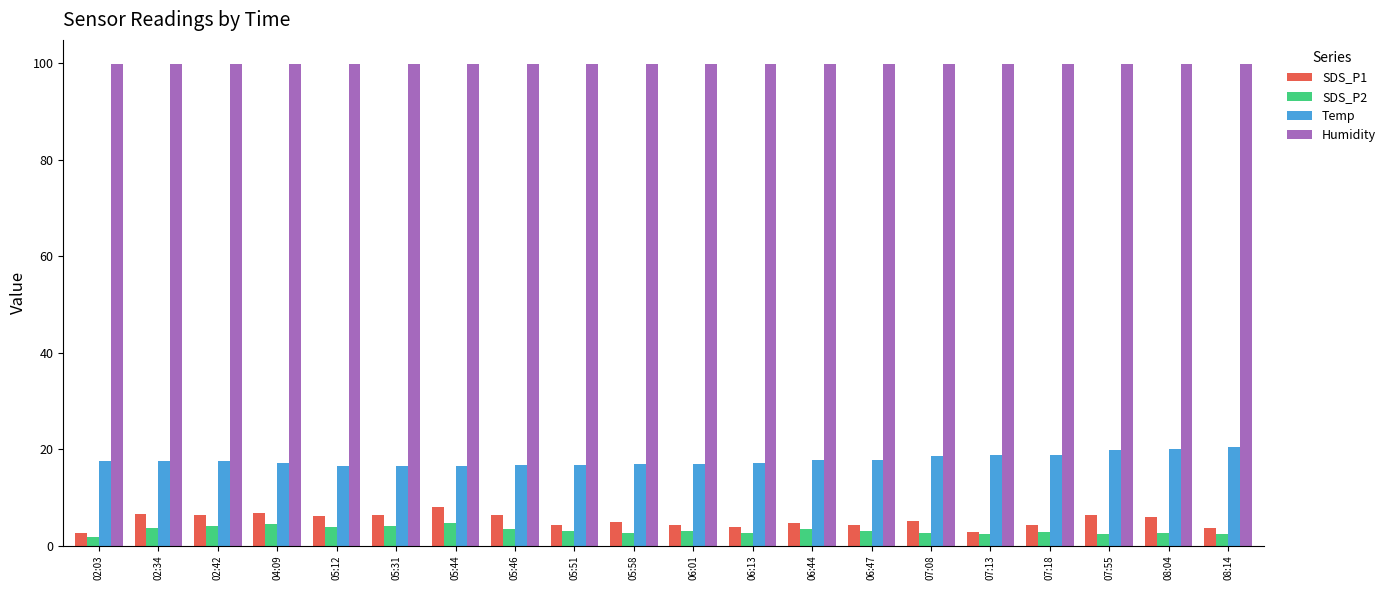

How many data points does each series have?

20